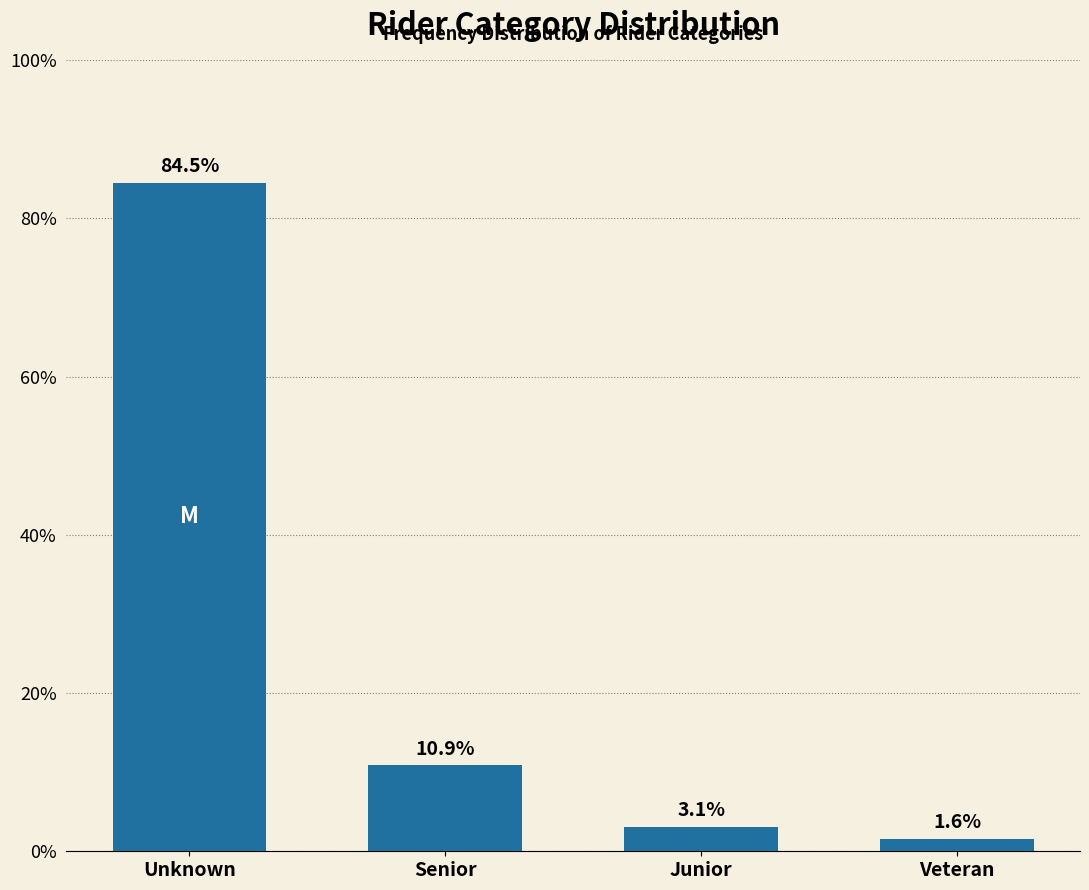

Reading left to right, extract all data points from this chart.

Unknown=84.5	Senior=10.9	Junior=3.1	Veteran=1.6